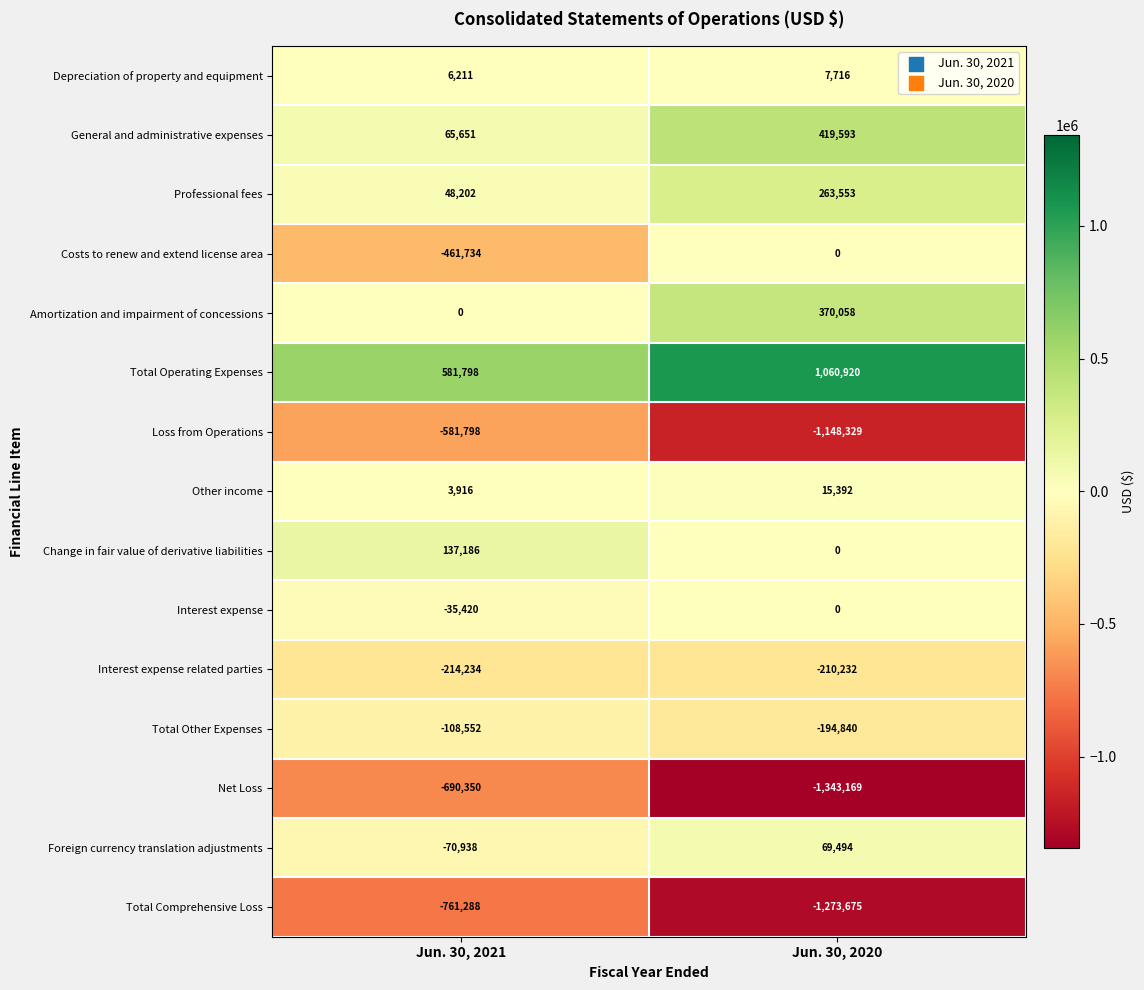

At which category does the chart reach its peak across all series?

Jun. 30, 2020